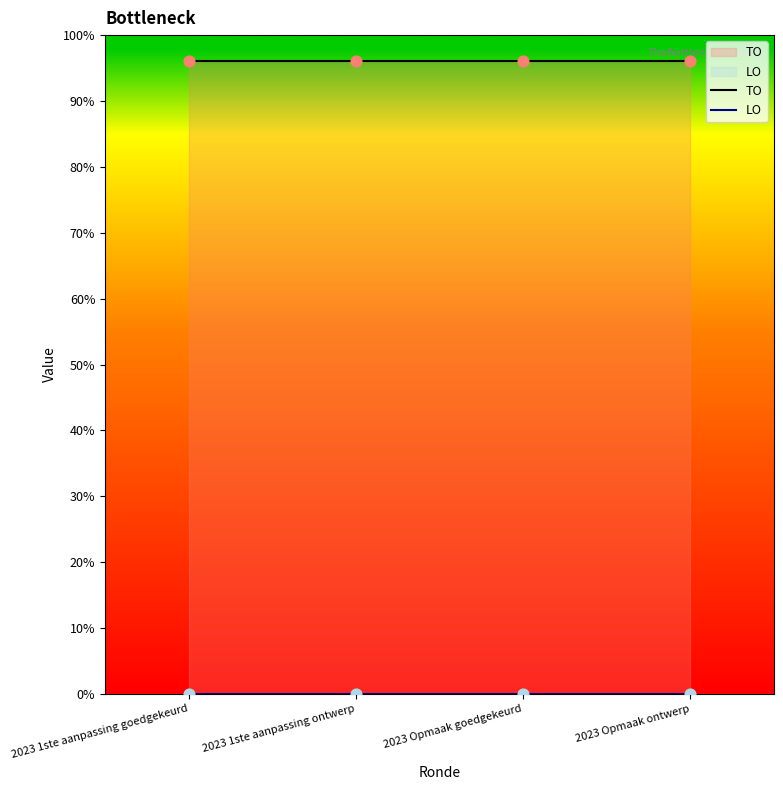

Which series has the widest spread of Y values?

TO